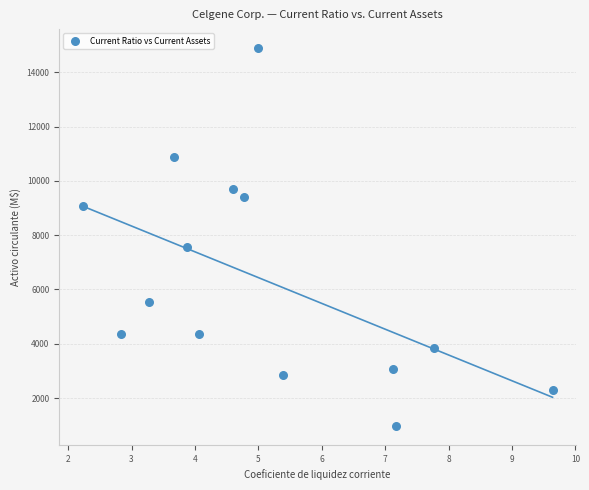

What Y value in the scatter plot is closest to 7932?

7551